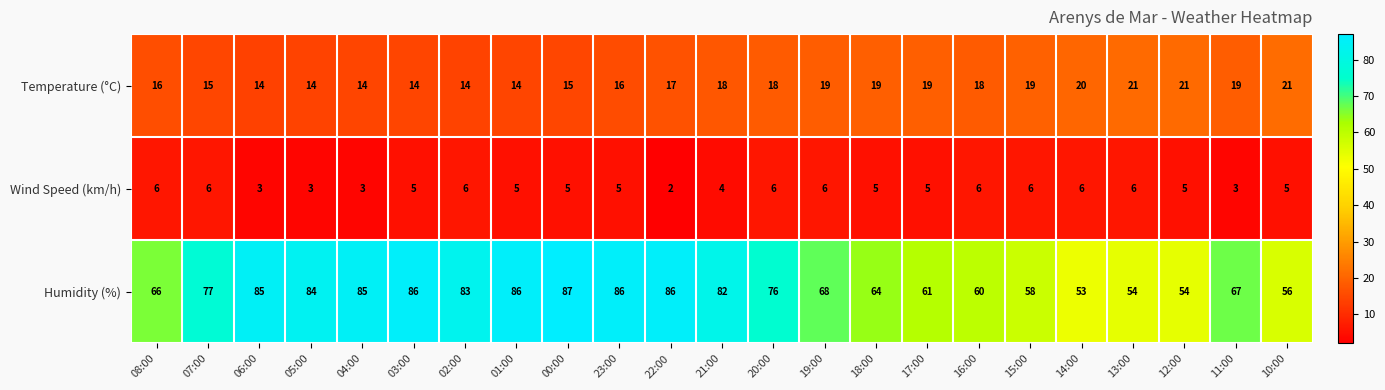

What is the difference between the second highest and second lowest values in the Temperature (°C) series?

7